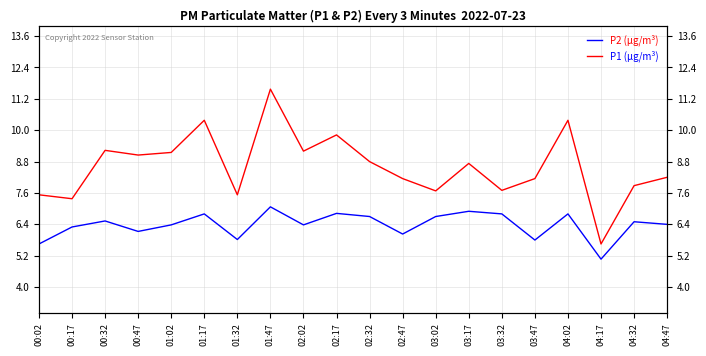

True or false: P2 (µg/m³) and P1 (µg/m³) intersect in this chart.

False